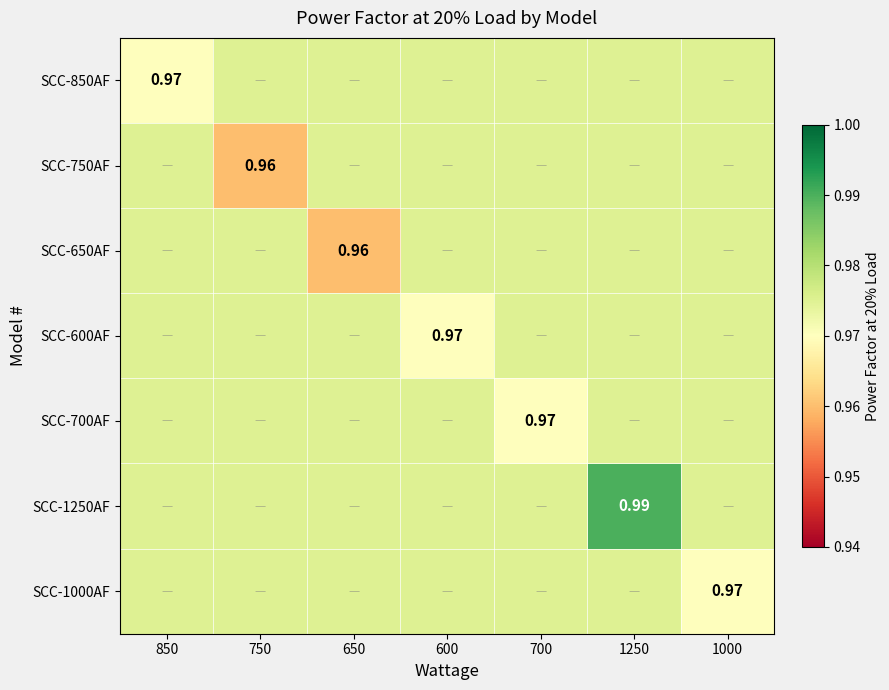

What is the average value of the SCC-850AF series?

1.0